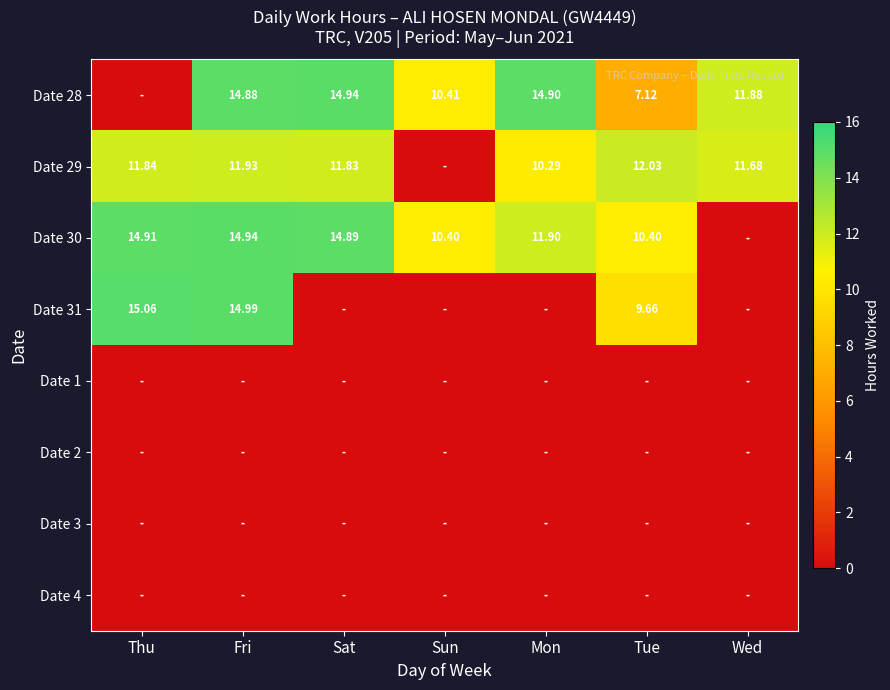

The value of Date 31 at Mon is 0.0. True or false?

True